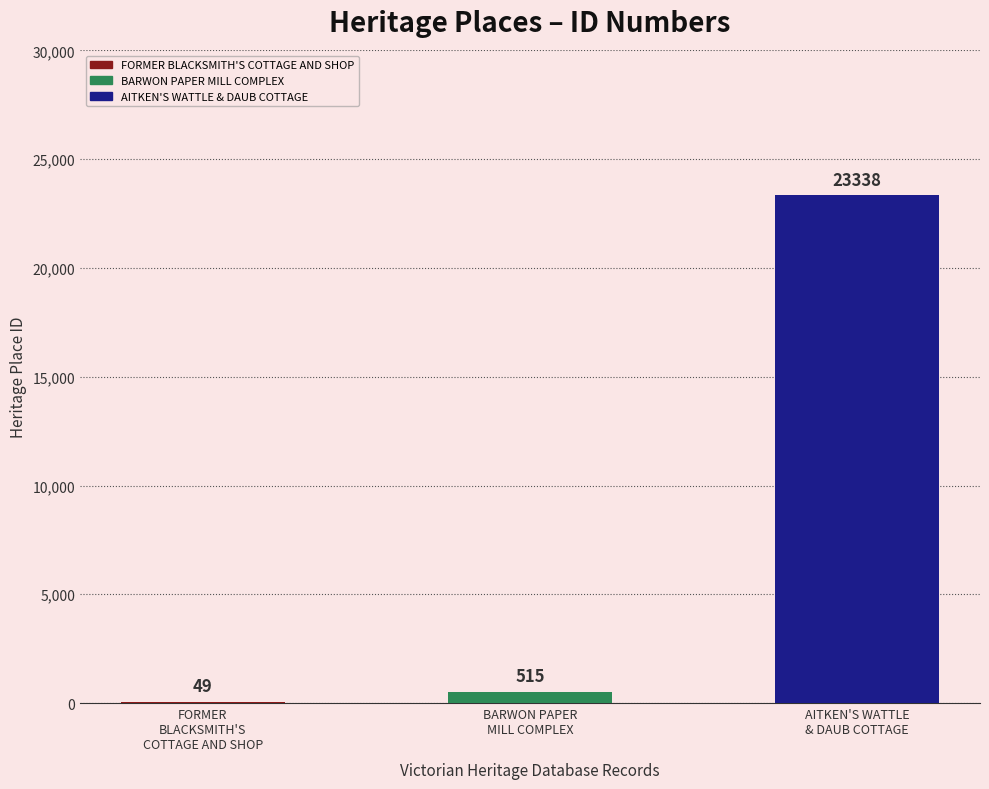

What is the greatest value displayed?

23338